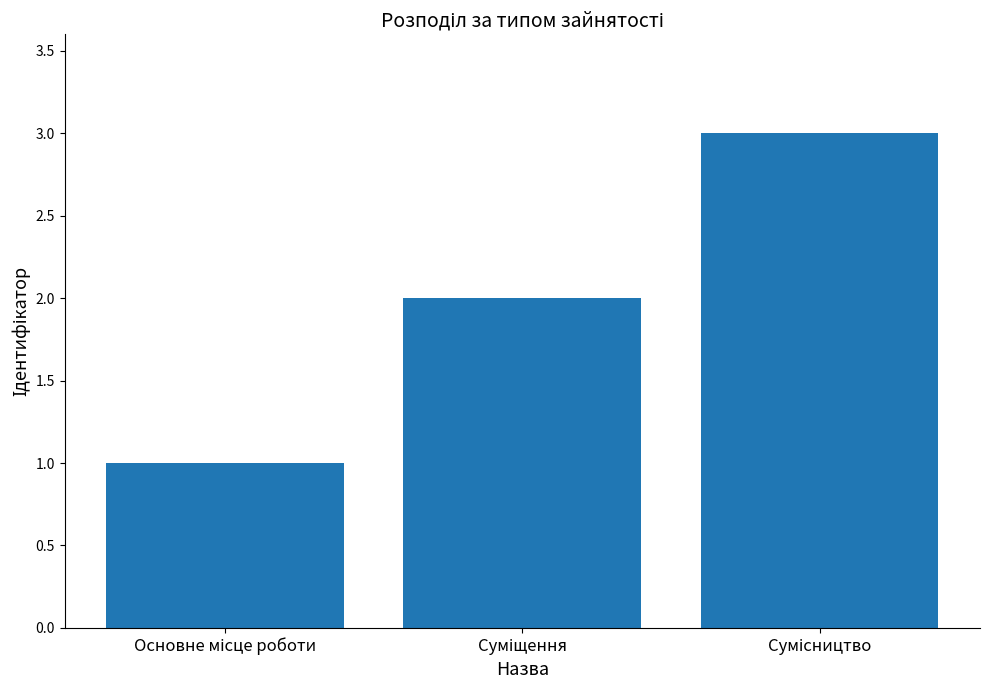

How many data points are less than 2?

1